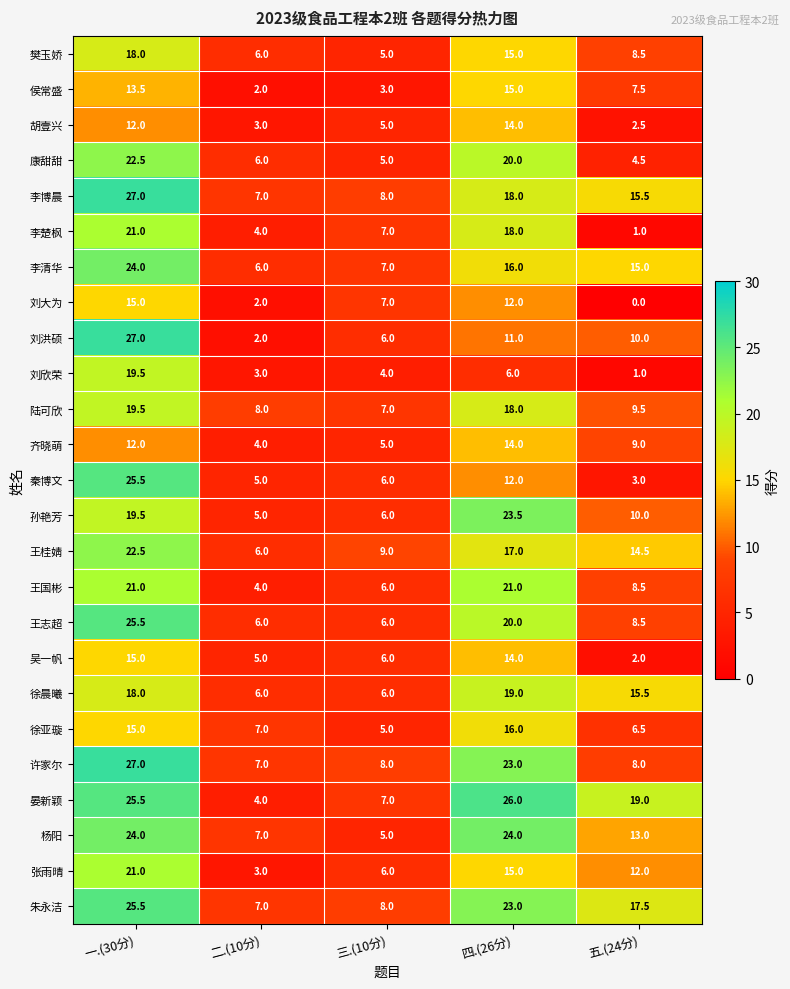

What is the difference between the maximum and minimum values in the 康甜甜 series?

18.0